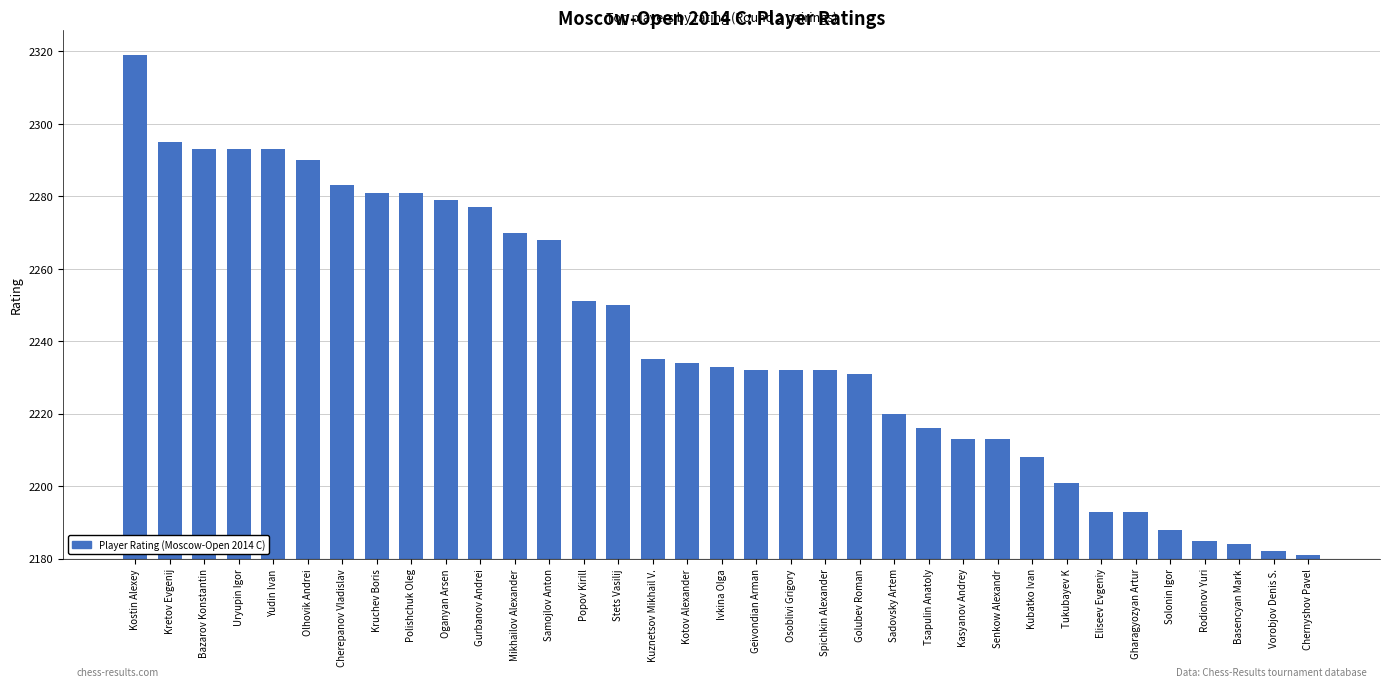

Count the number of categories in the chart.

35